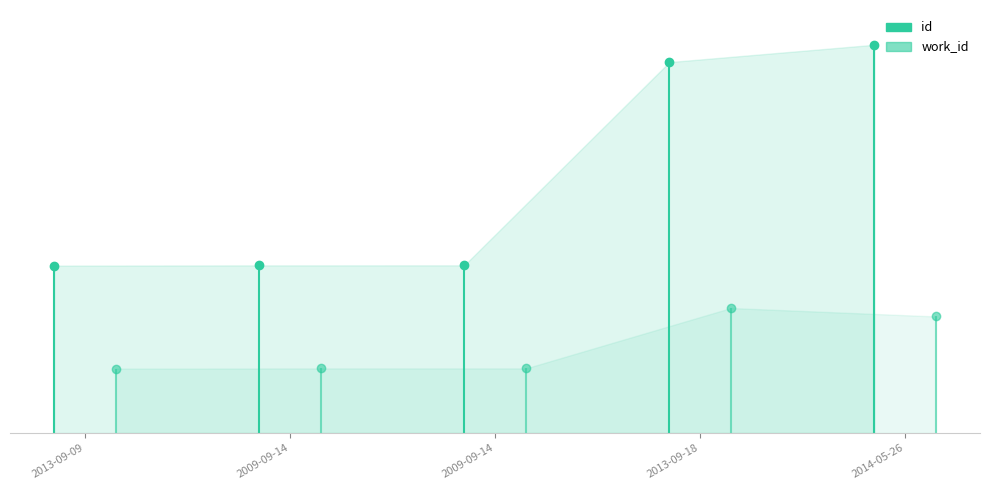

Is it true that work_id equals 3968 at 2009-09-14?

True